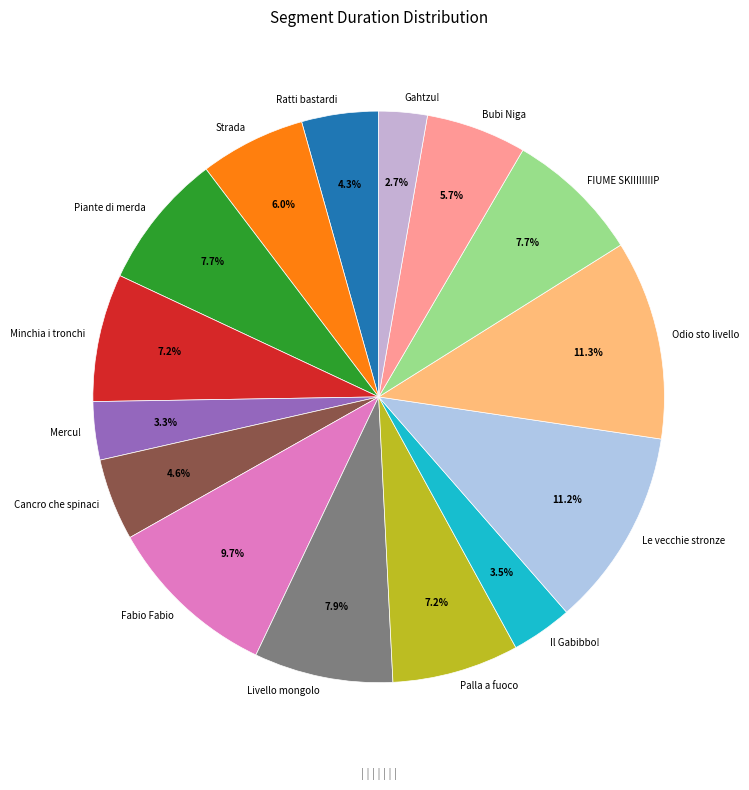

Do Le vecchie stronze and Bubi Niga together represent more than half of the pie?

No